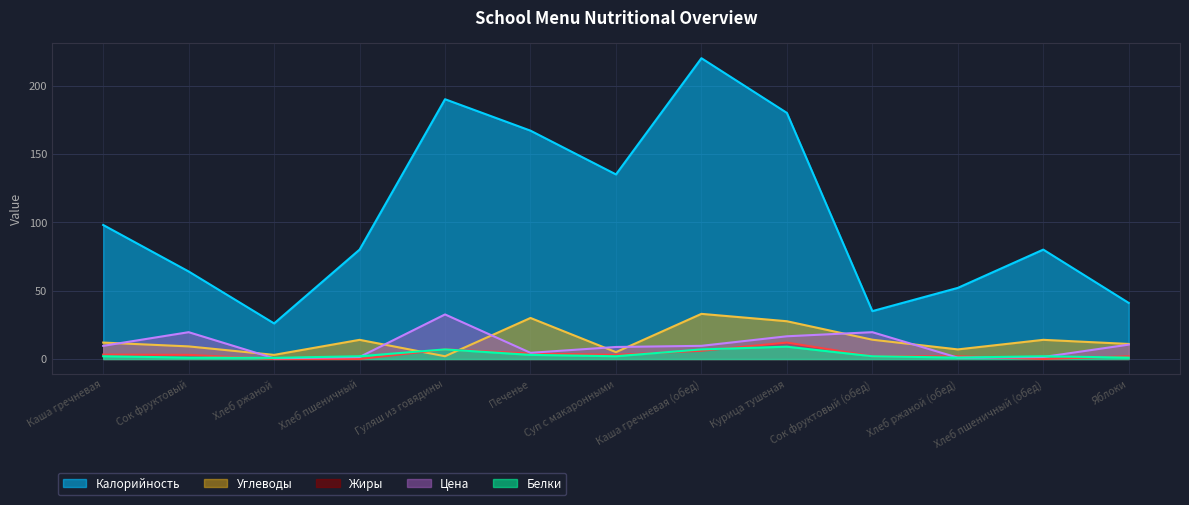

How many lines are shown in the chart?

5